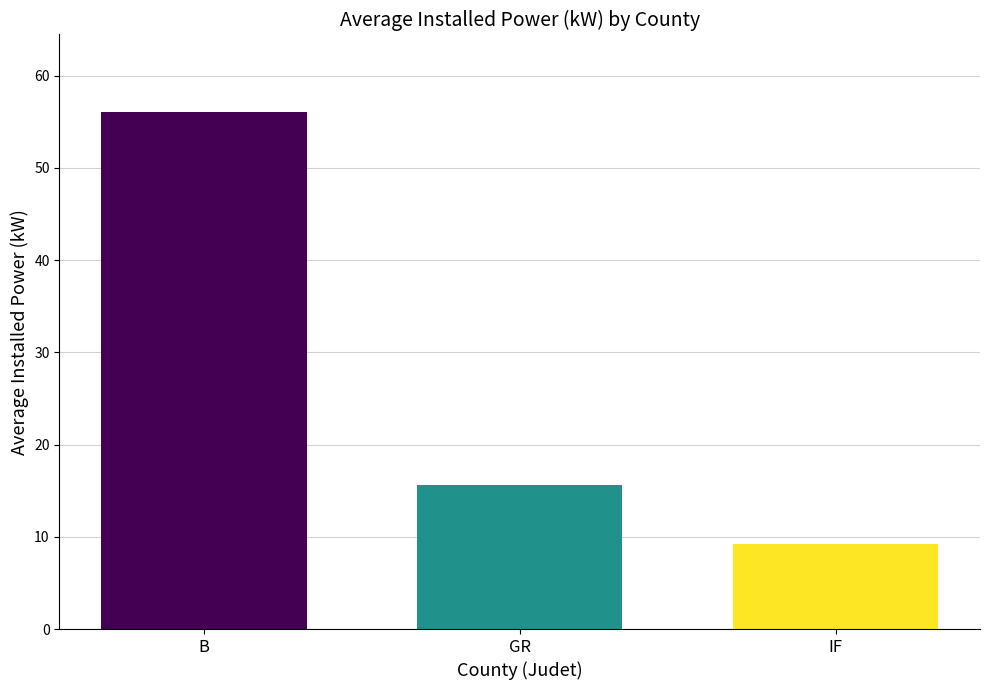

How many values exceed 15?

2